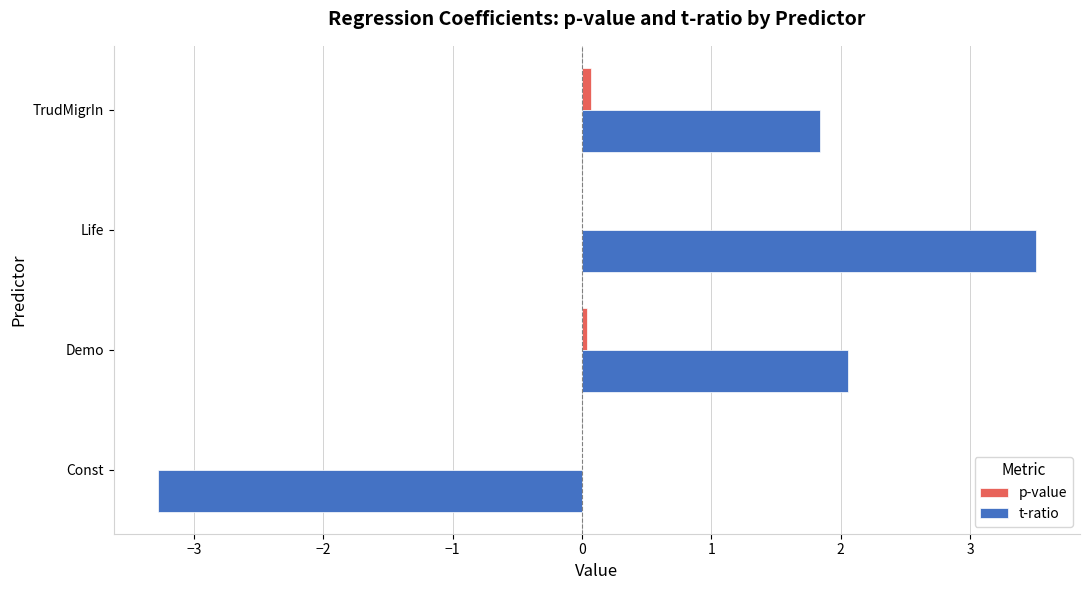

At which category is the sum across all series the highest?

Life